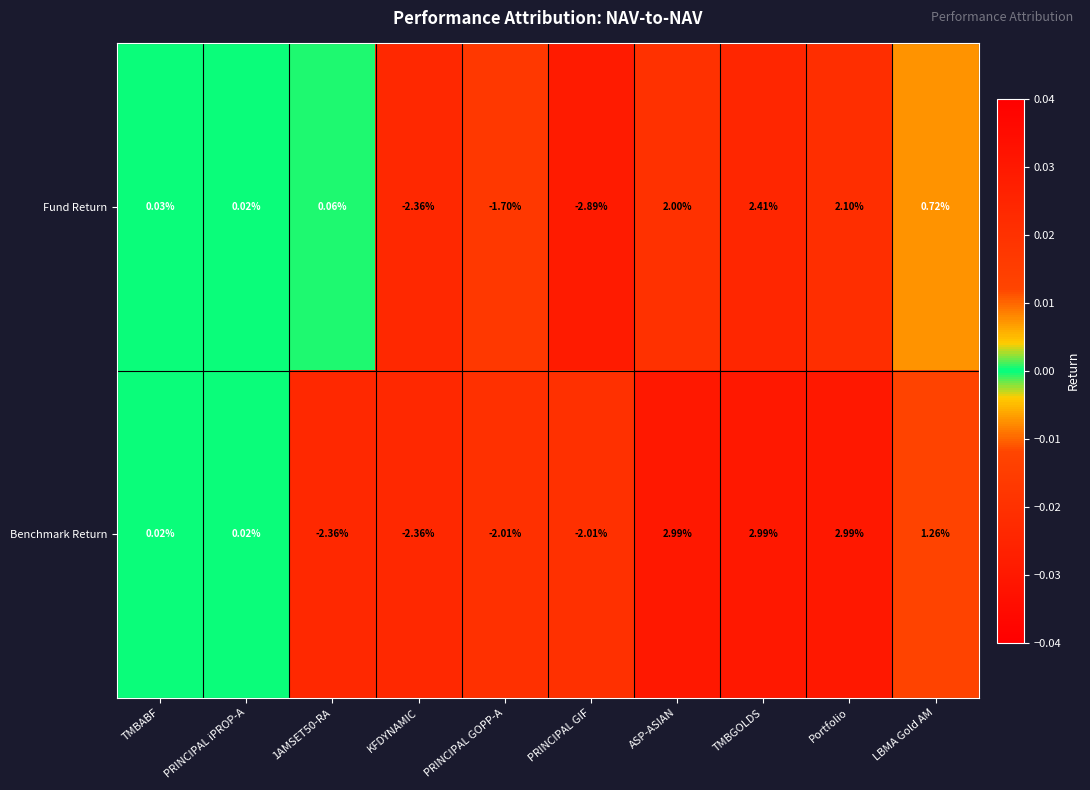

How many values in Benchmark Return are above zero?

6